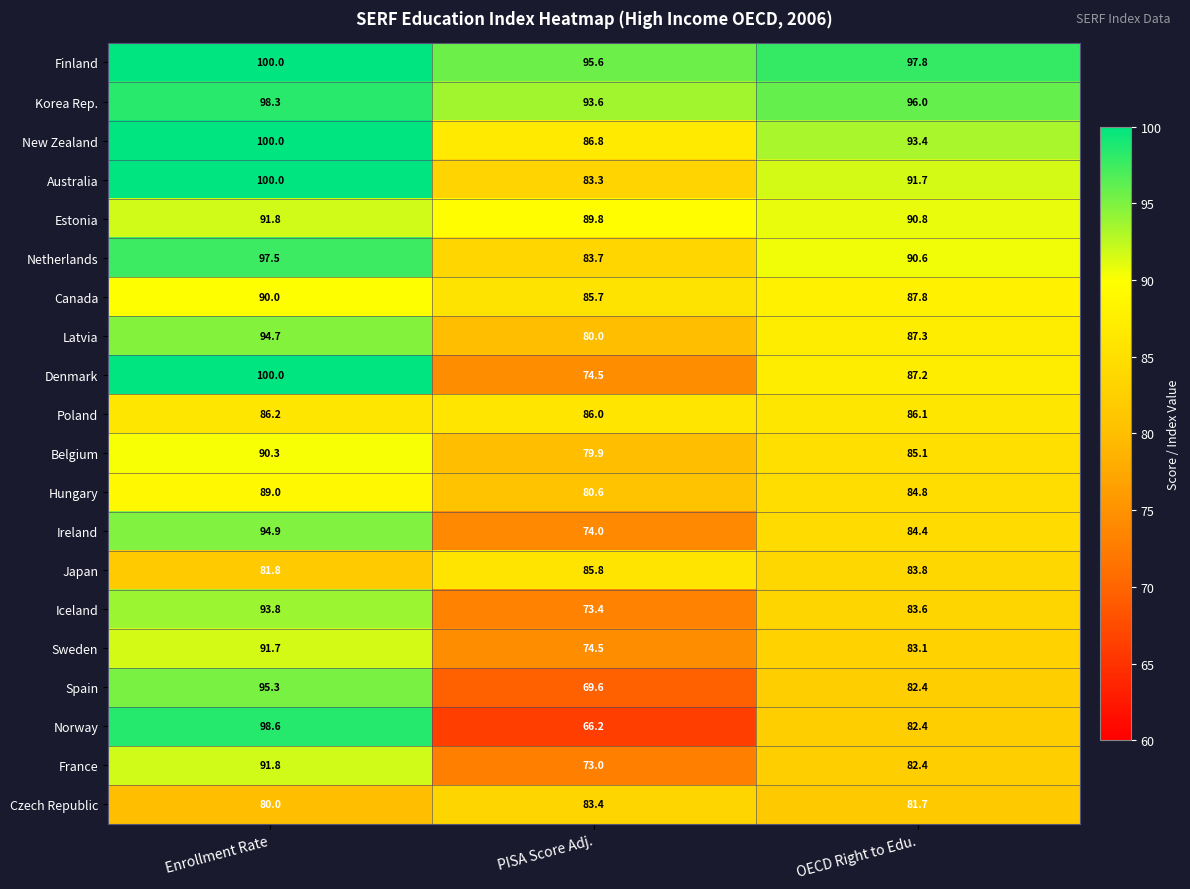

At which category does the chart reach its peak across all series?

Enrollment Rate